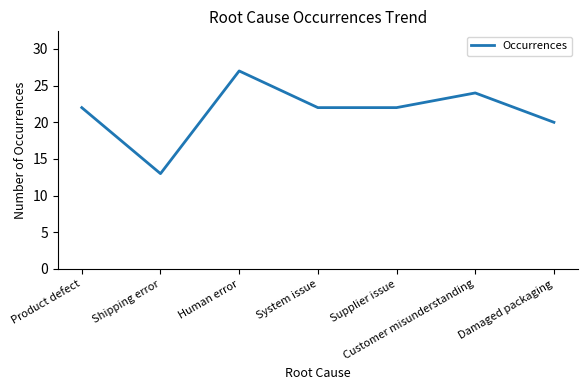

What is the change in value from System issue to Damaged packaging?

-2